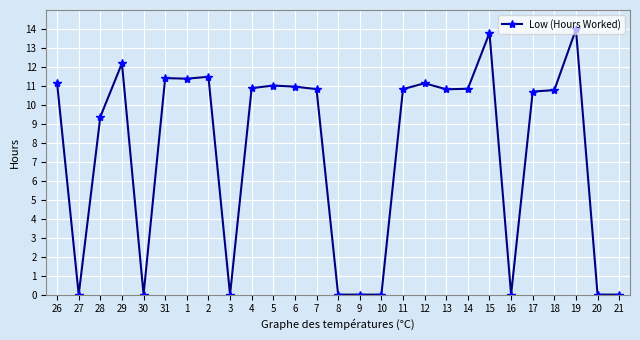

How many values exceed 10?

17